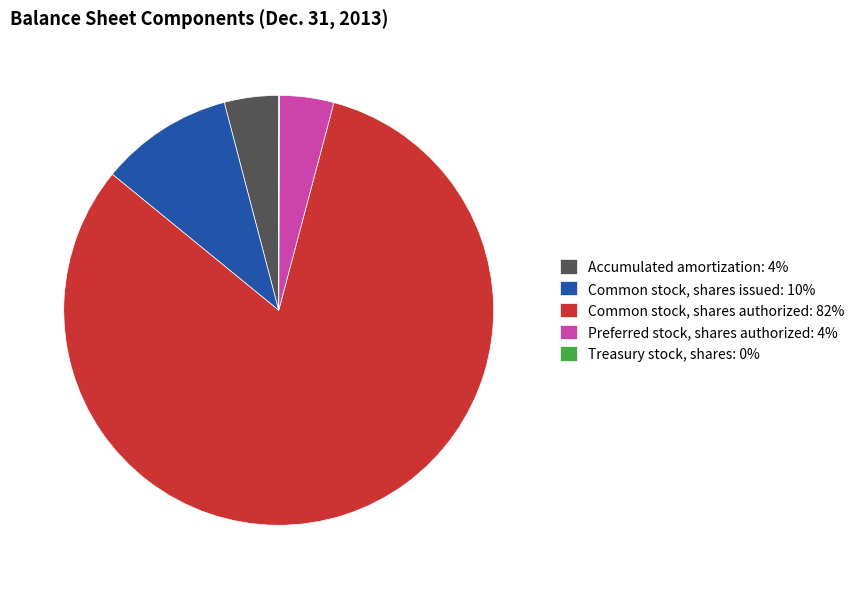

What is the majority slice?

Common stock, shares authorized